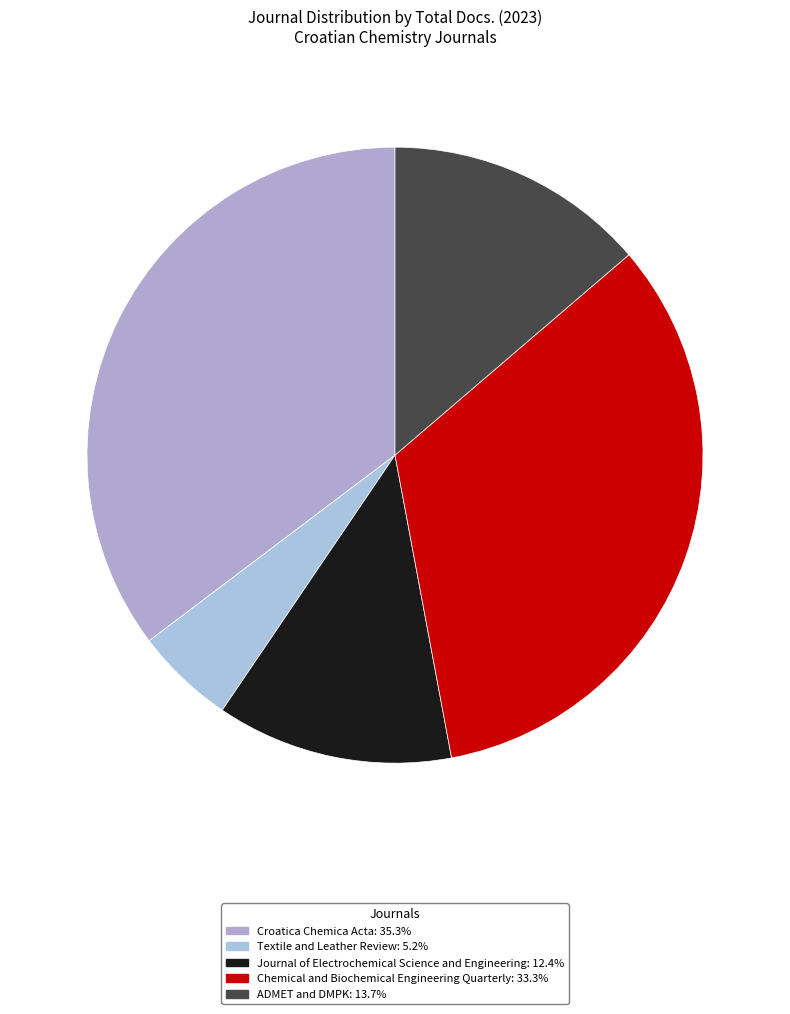

The Textile and Leather Review slice represents 5% of the pie. True or false?

True